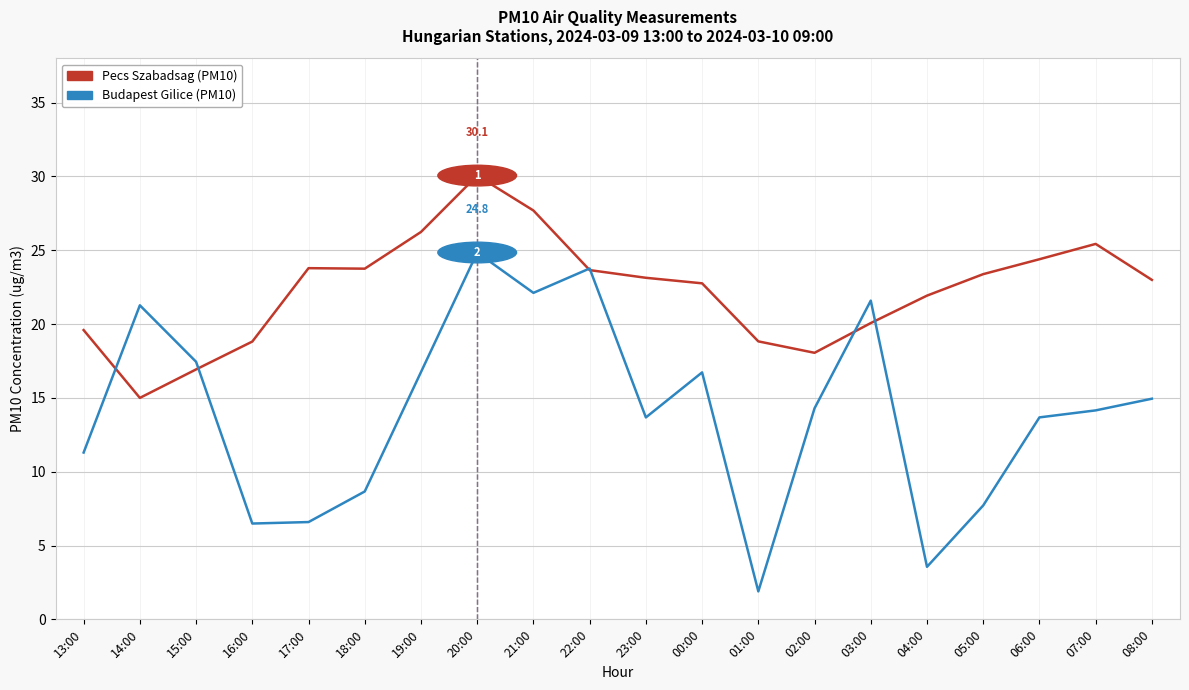

What is the spread (max minus min) of values at 00:00?

6.0